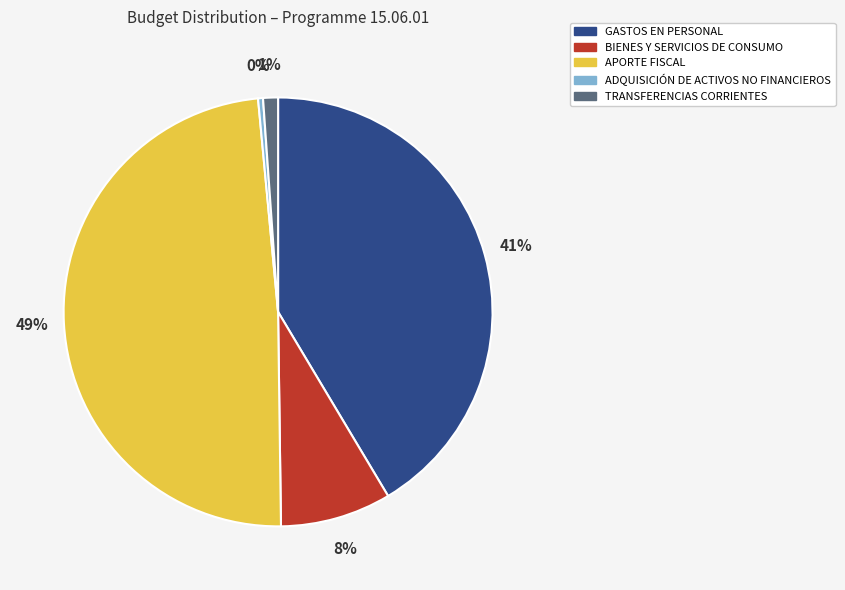

Which slice is the smallest?

ADQUISICIÓN DE ACTIVOS NO FINANCIEROS